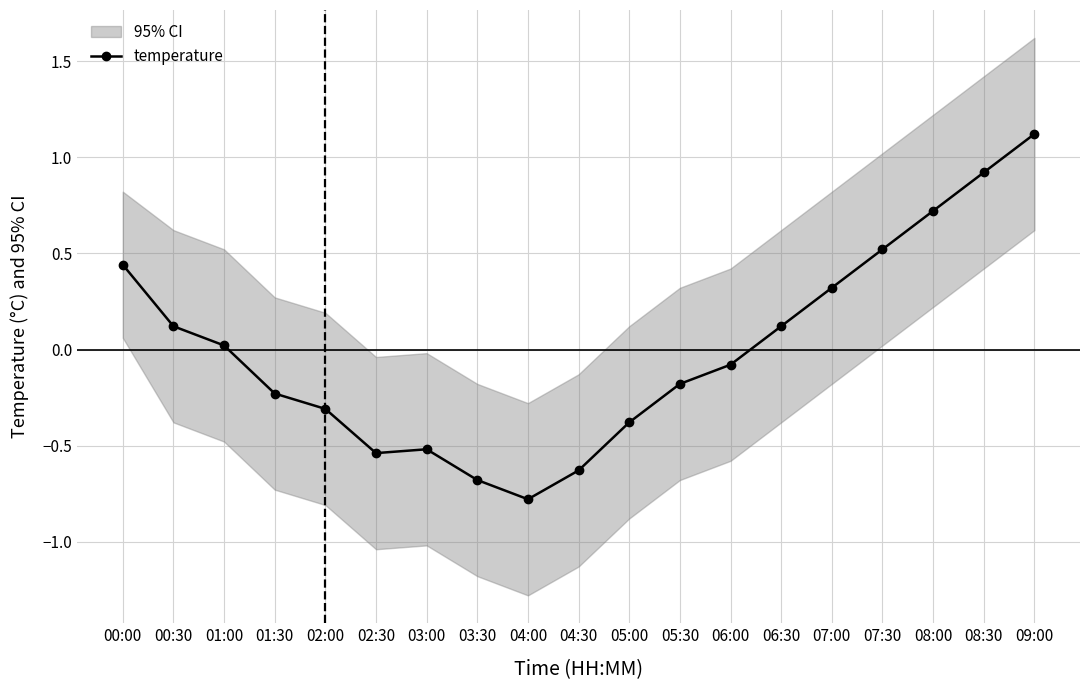

What is the minimum value shown in the chart?

-0.8